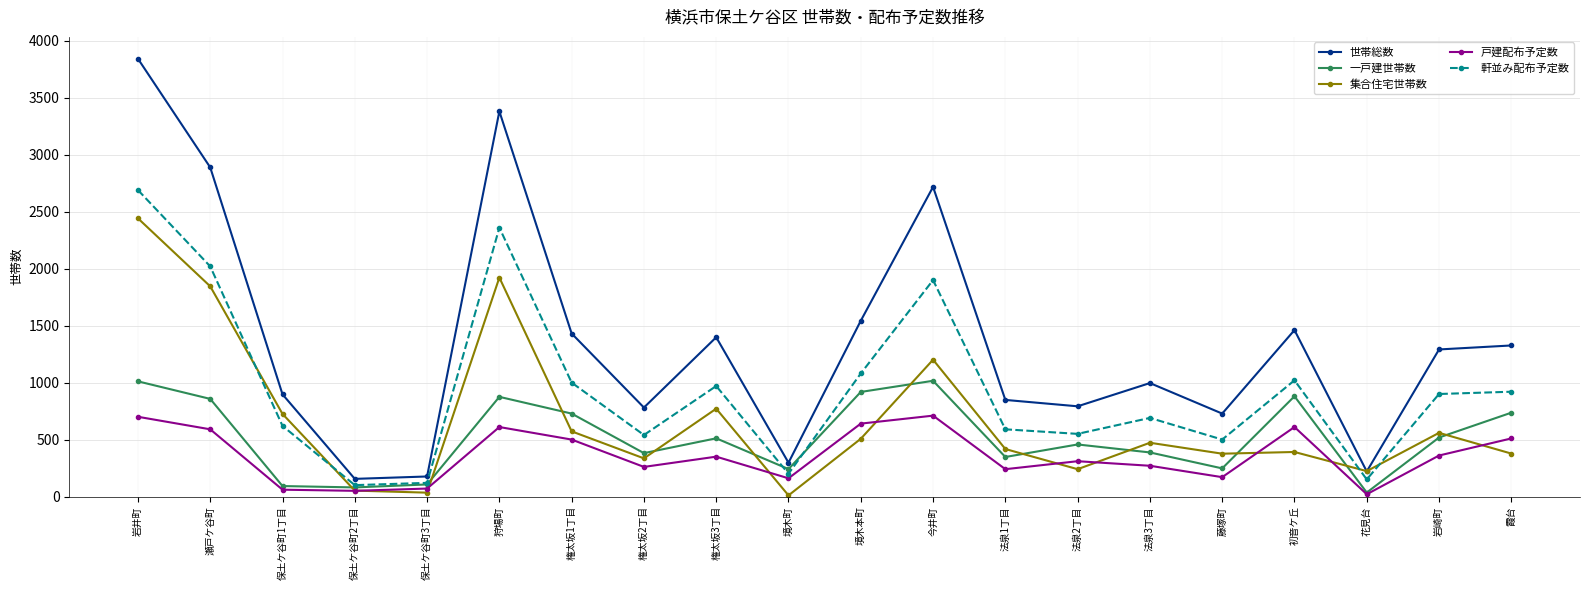

What is the label of the 4th point from the right?

初音ケ丘